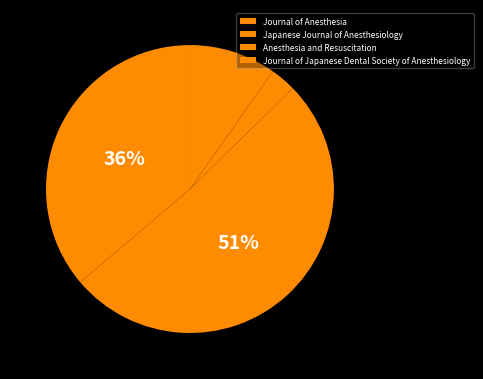

Is it true that Journal of Anesthesia is 36% of the pie?

True